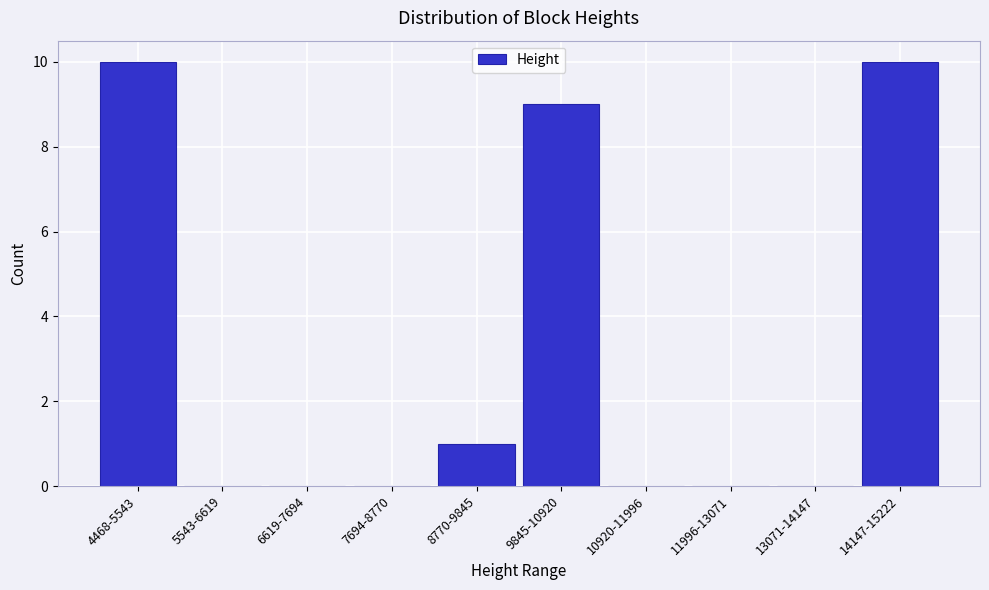

Reading right to left, what are all the values shown in this chart?

14147-15222=10	13071-14147=0	11996-13071=0	10920-11996=0	9845-10920=9	8770-9845=1	7694-8770=0	6619-7694=0	5543-6619=0	4468-5543=10